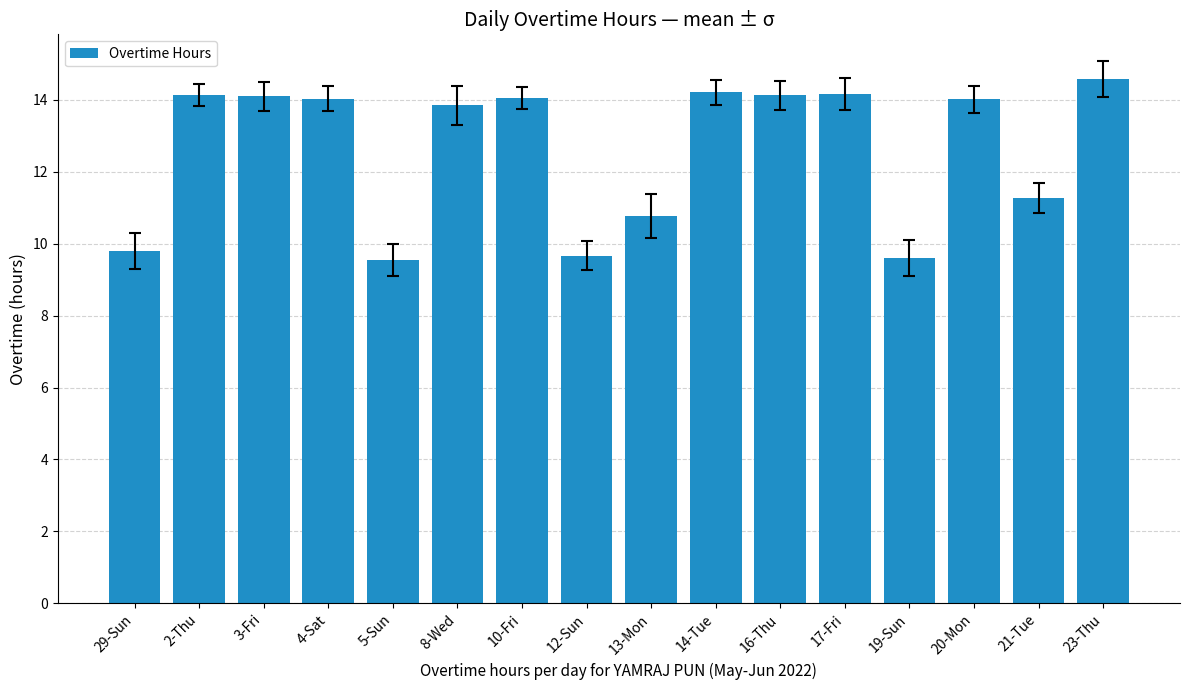

Between 21-Tue and 12-Sun, which is larger?

21-Tue